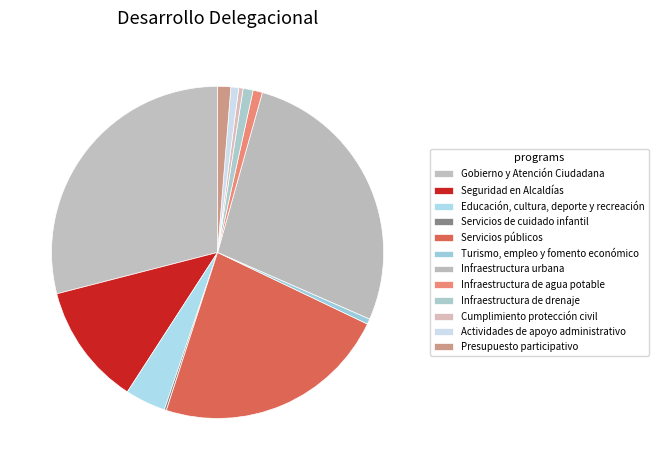

Does any single category account for the majority?

No